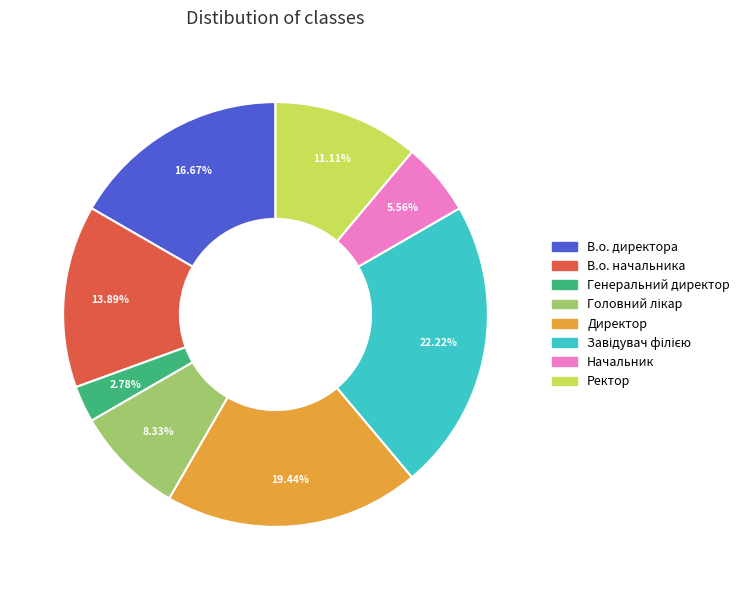

Is the sum of В.о. директора and Генеральний директор greater than half?

No